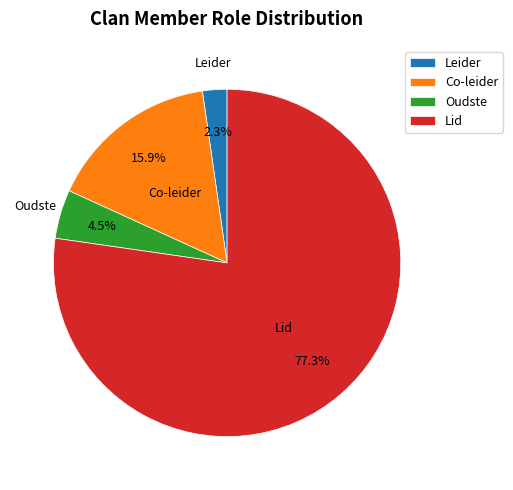

Is Leider the majority of the pie?

No